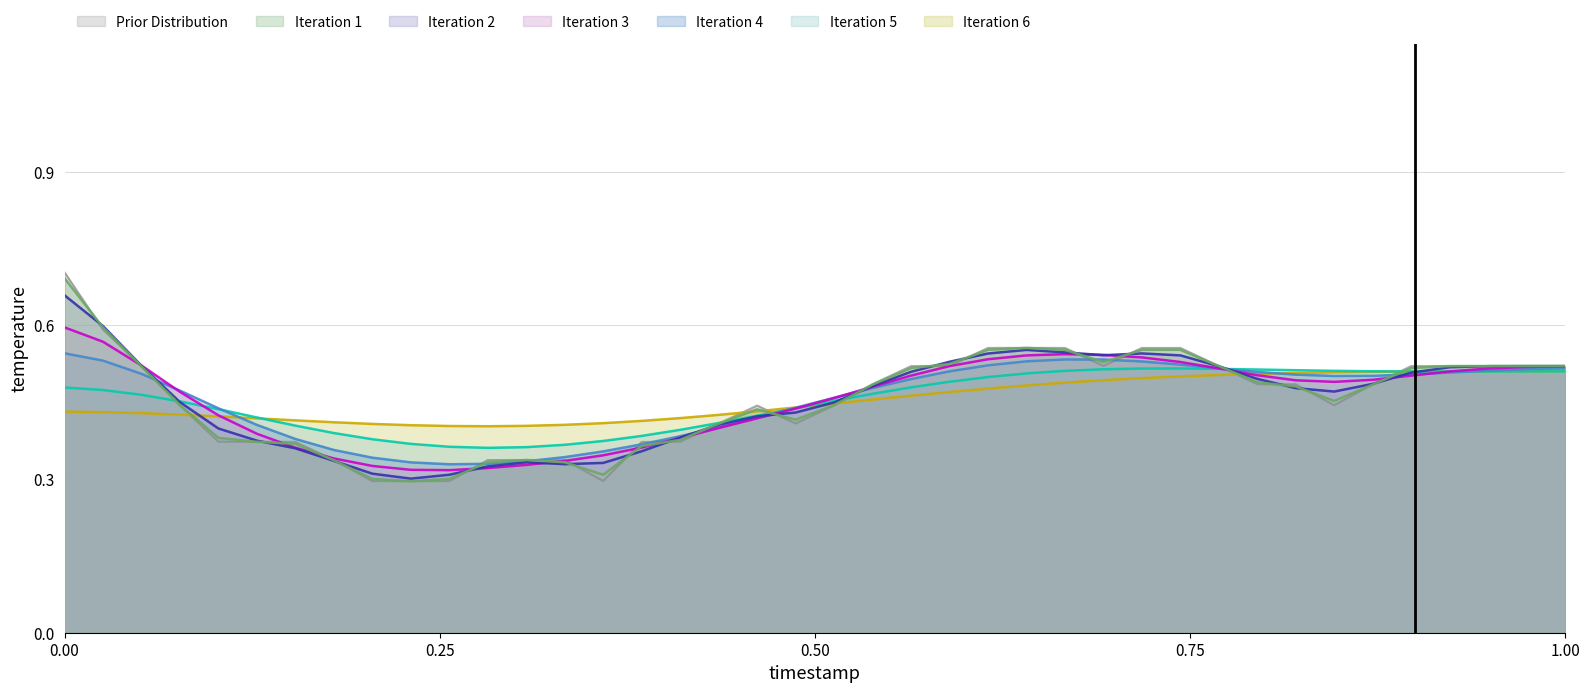

What is the maximum value shown in the chart?

0.7